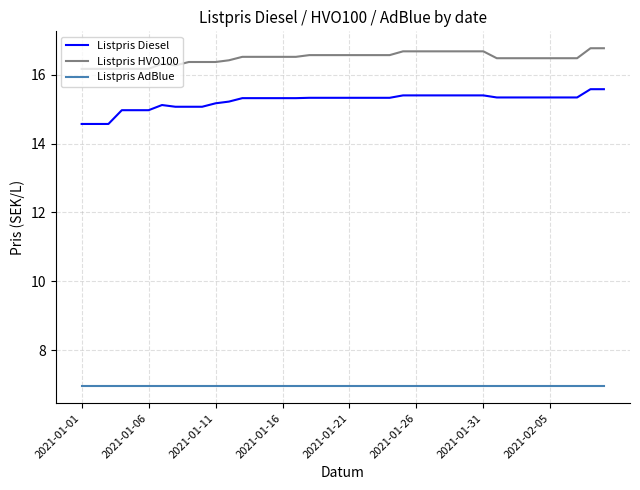

Does the chart display data point markers on the line(s)?

No